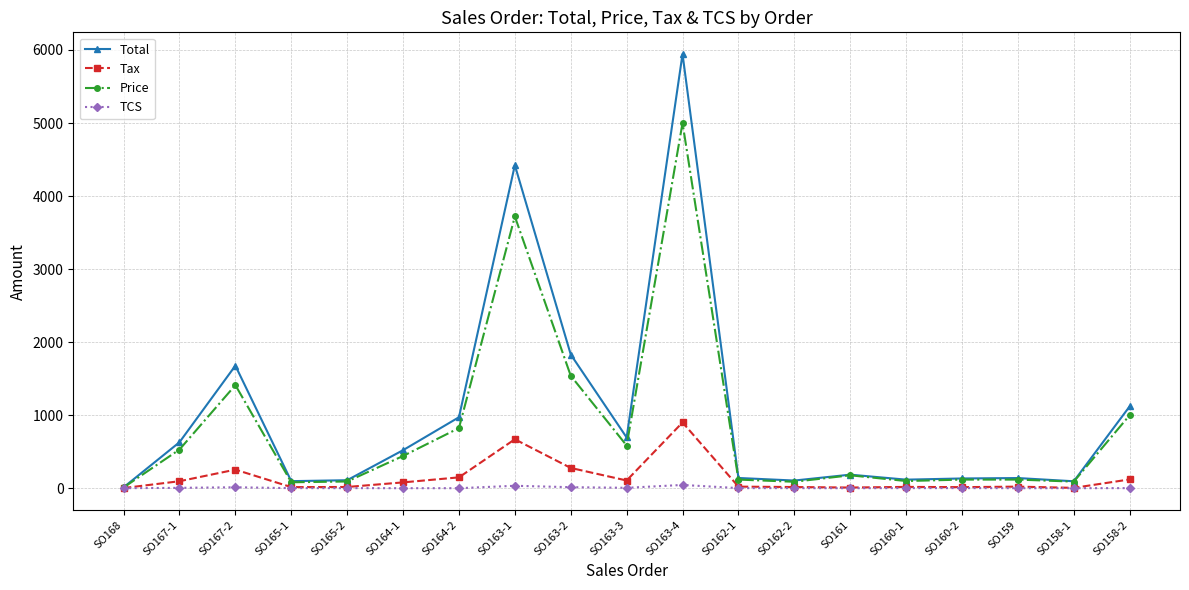

At which category is the sum across all series the highest?

SO163-4